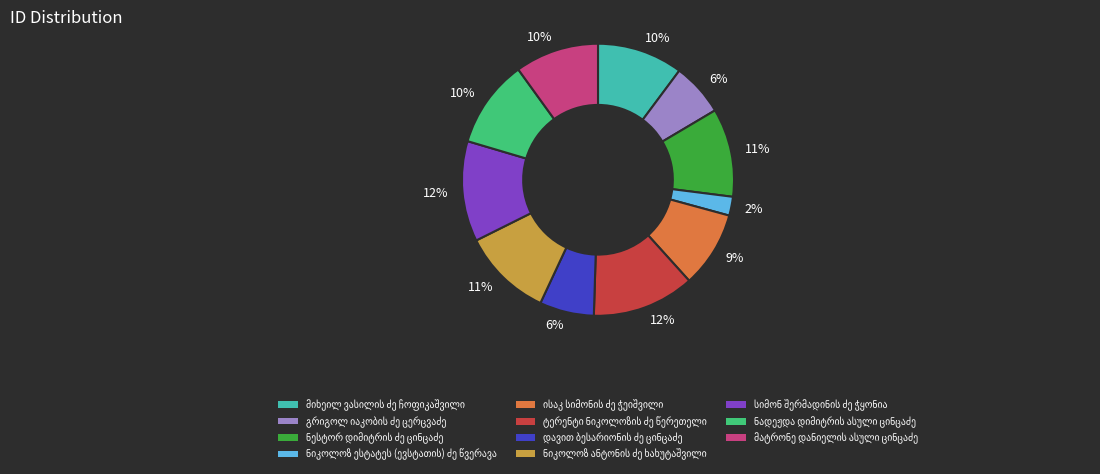

Is there any slice that represents more than half of the pie?

No